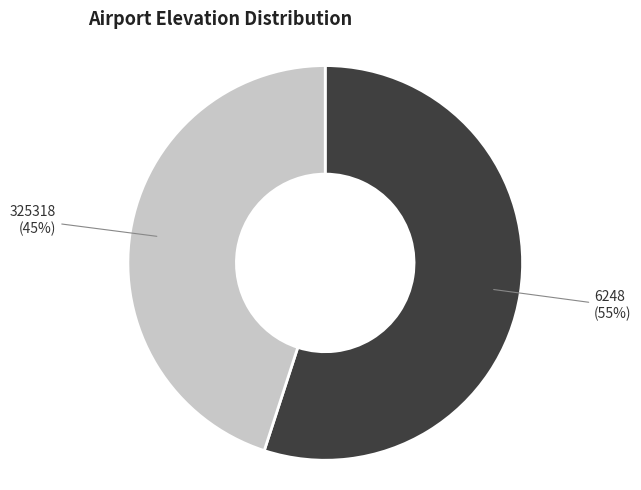

To the nearest percent, what is the difference between the largest and smallest slice percentages?

10%